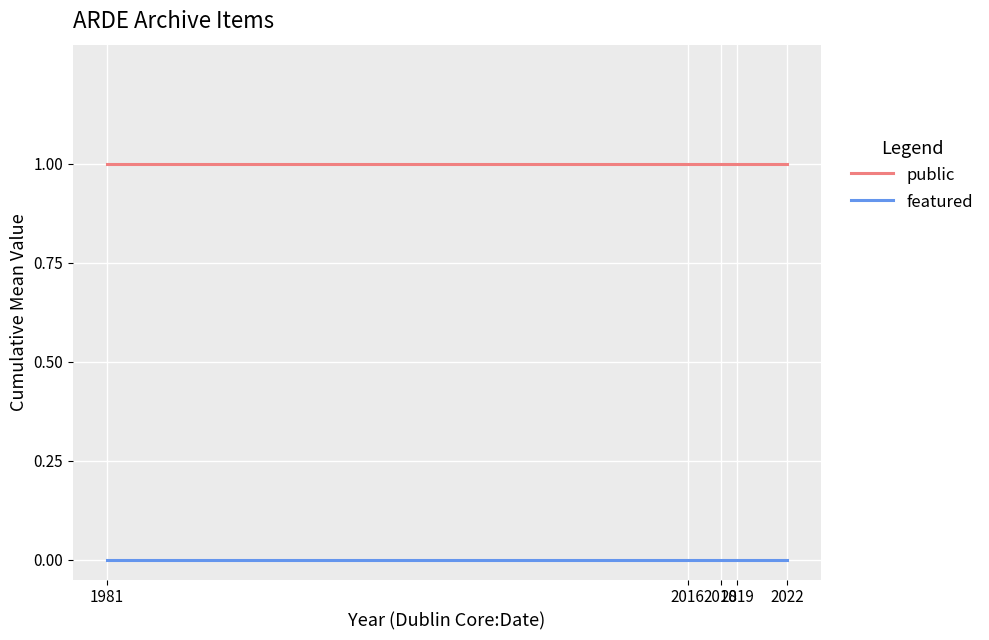

True or false: featured has more than 1 interior local peaks.

False